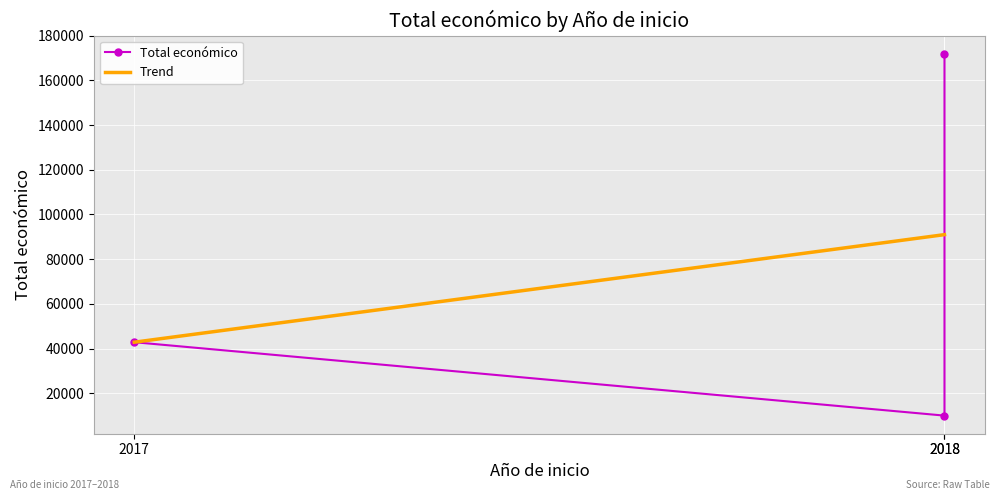

What are all the series names shown in the legend?

Total económico, Trend